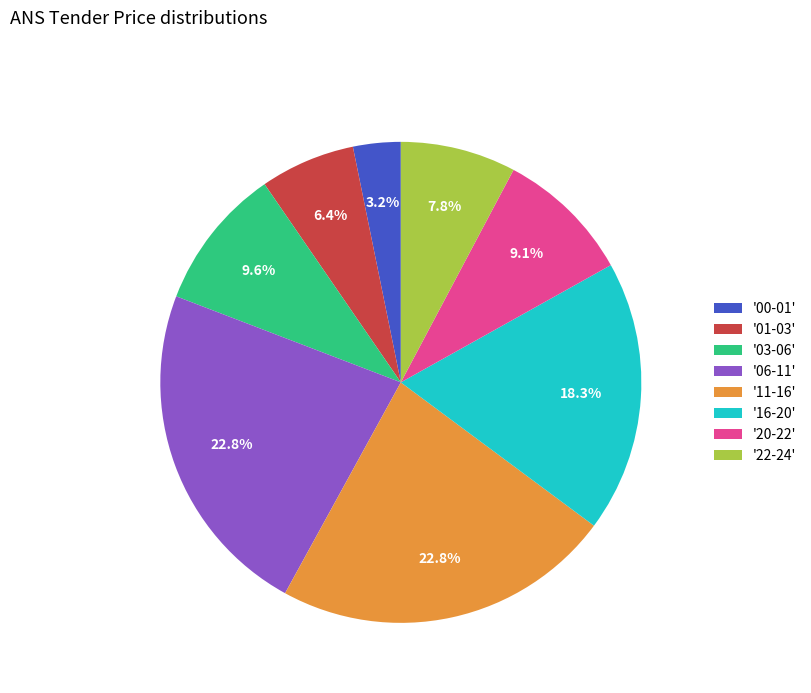

Which slice is the smallest?

'00-01'